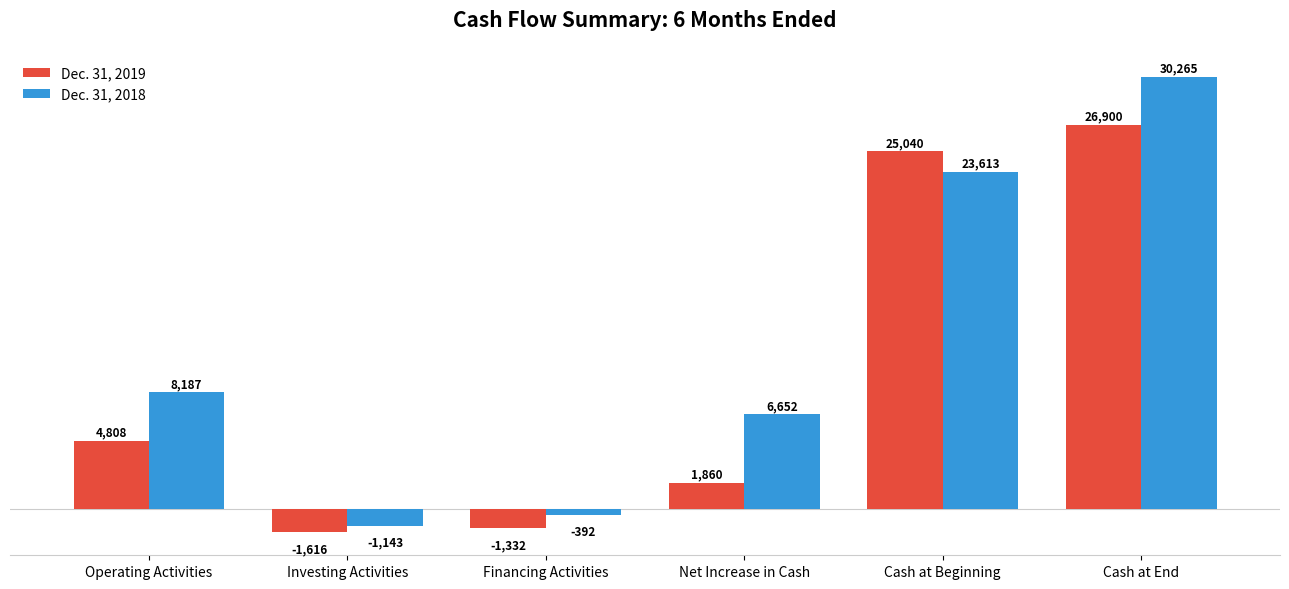

Is the value of Dec. 31, 2018 at Cash at End greater than the value of Dec. 31, 2019 at Cash at Beginning?

Yes